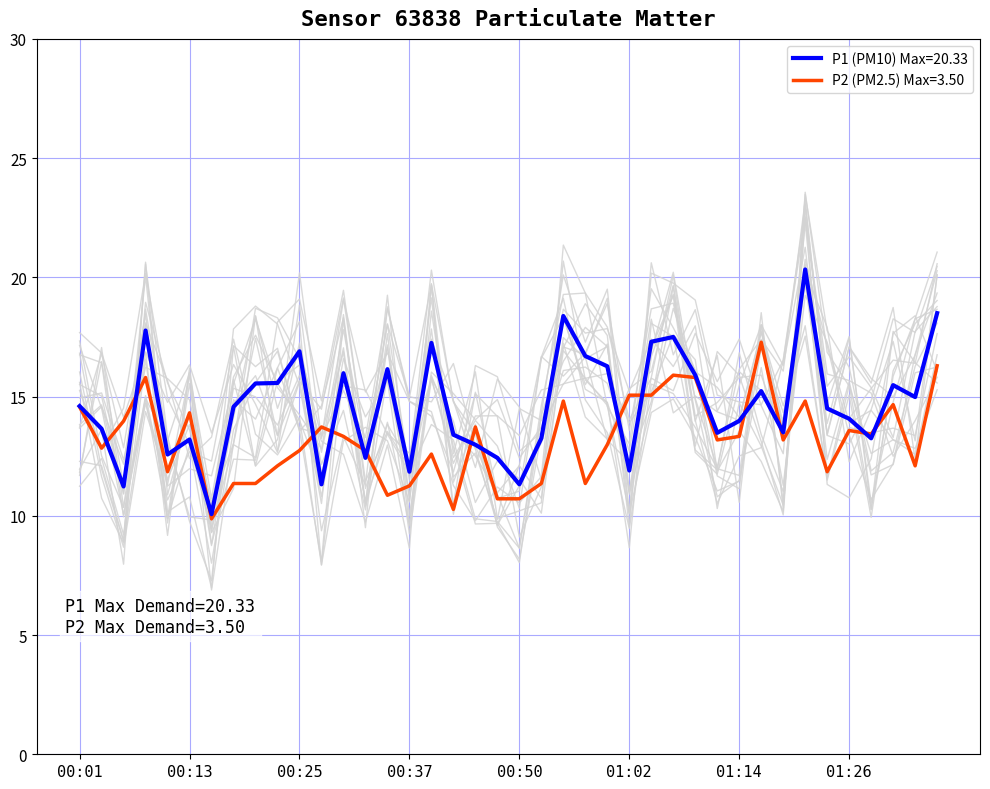

Is this an area chart (filled region under the line)?

No